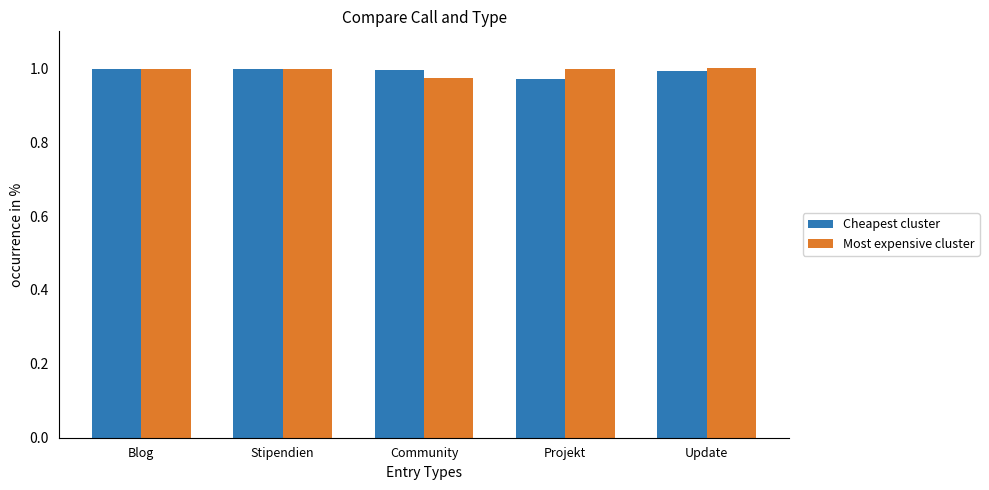

What is the label of the 4th bar from the right?

Stipendien